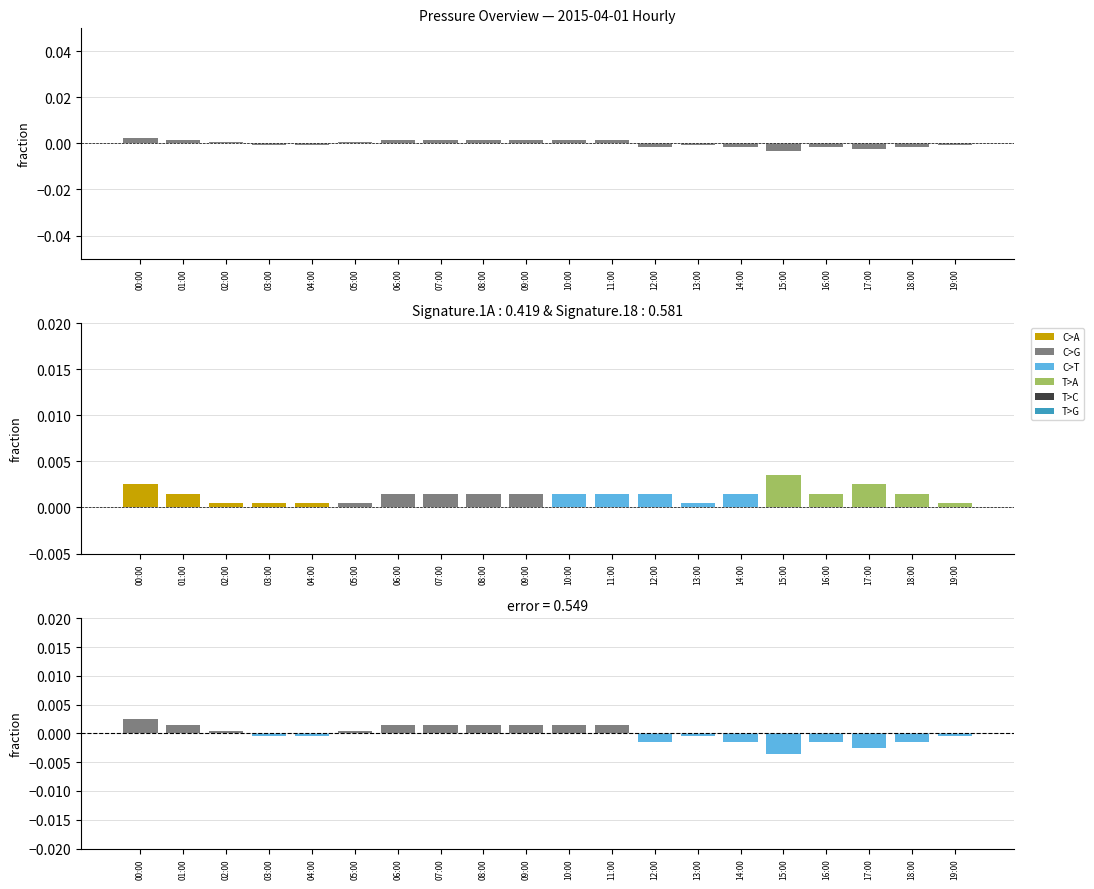

Reading left to right, what are all the values shown in this chart?

00:00=0.0	01:00=0.0	02:00=0.0	03:00=-0.0	04:00=-0.0	05:00=0.0	06:00=0.0	07:00=0.0	08:00=0.0	09:00=0.0	10:00=0.0	11:00=0.0	12:00=-0.0	13:00=-0.0	14:00=-0.0	15:00=-0.0	16:00=-0.0	17:00=-0.0	18:00=-0.0	19:00=-0.0